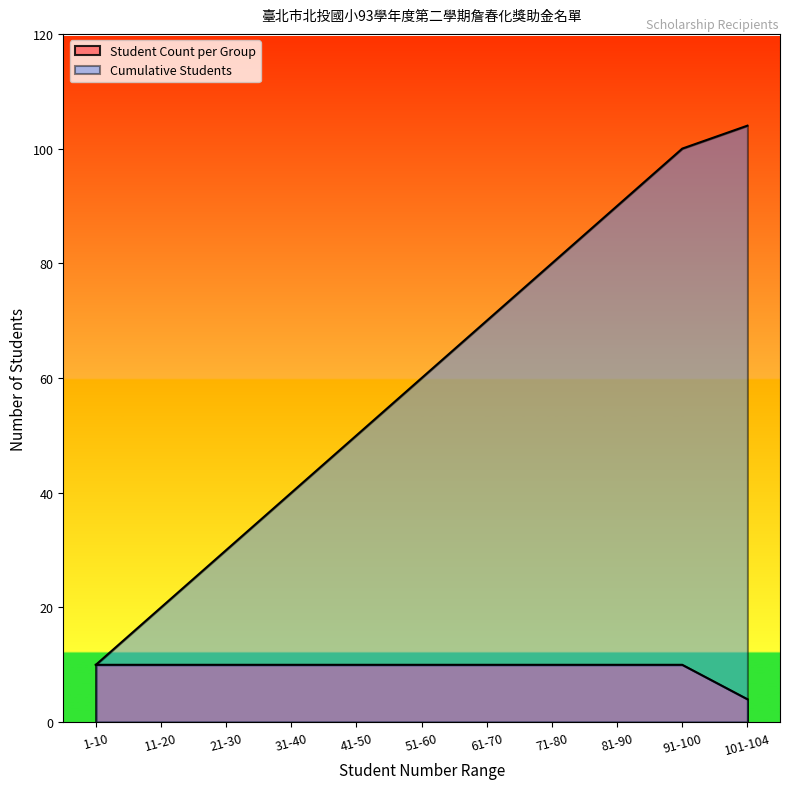

At which category is the sum across all series the highest?

91-100